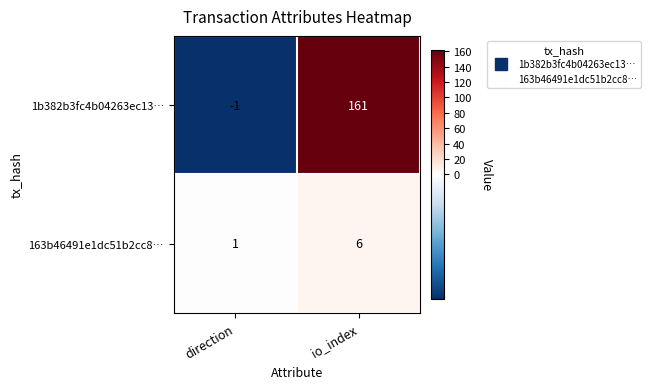

What is the difference between the highest and lowest values at io_index?

155